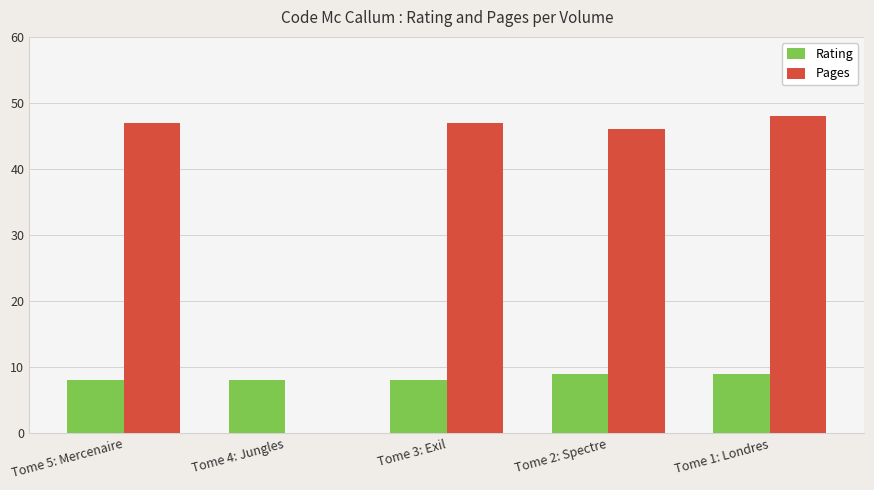

Which series has the widest spread of values?

Pages